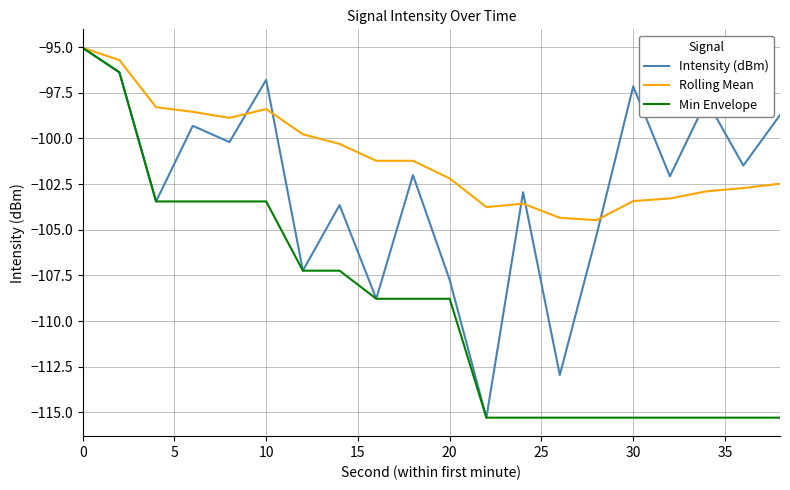

What is the sum of all Rolling Mean values?

-2020.6